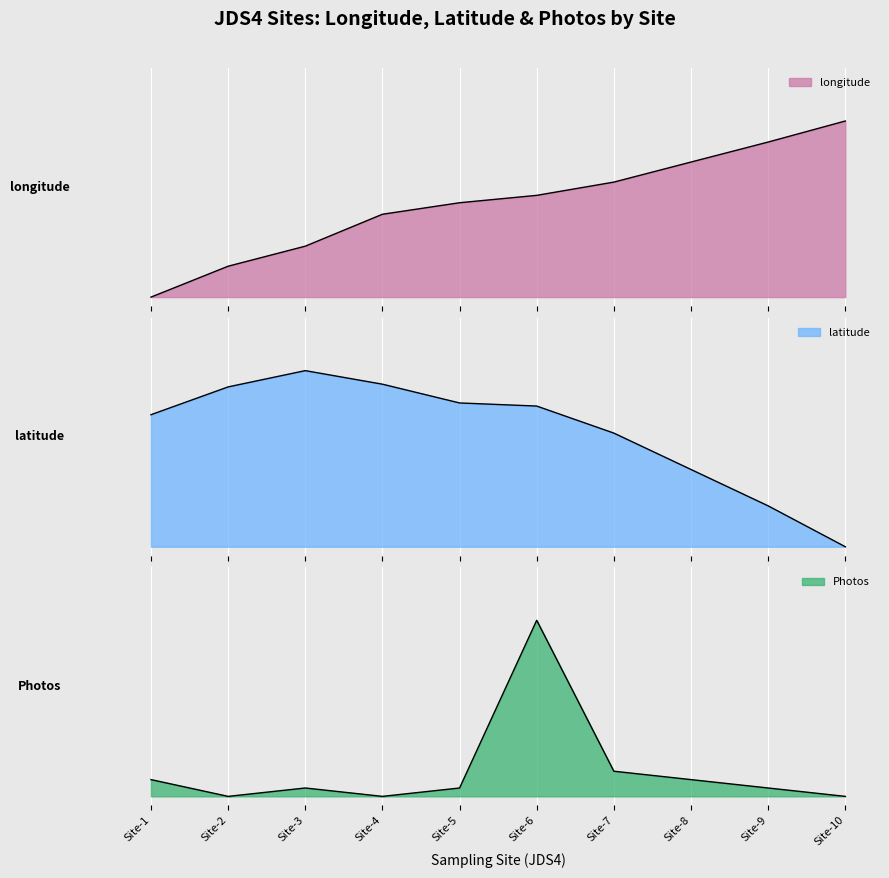

How many values in Photos are above zero?

7